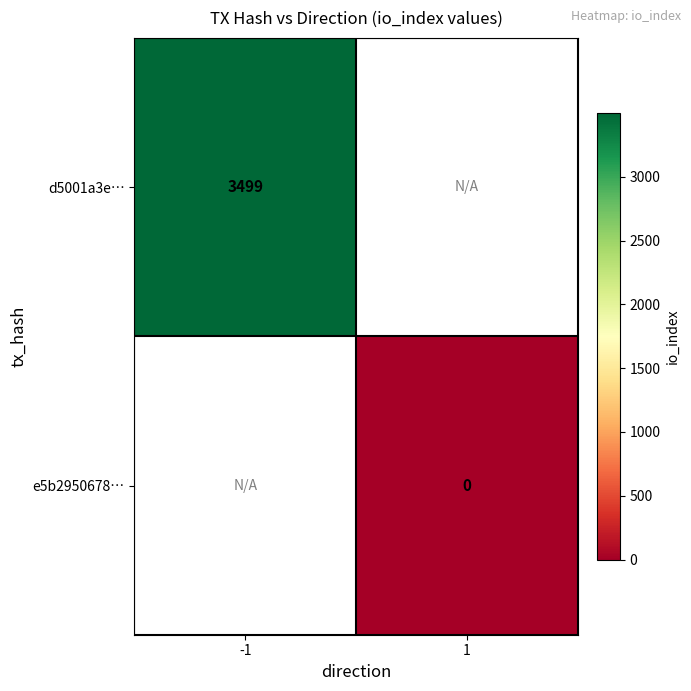

At how many categories does at least one series exceed 1751?

1